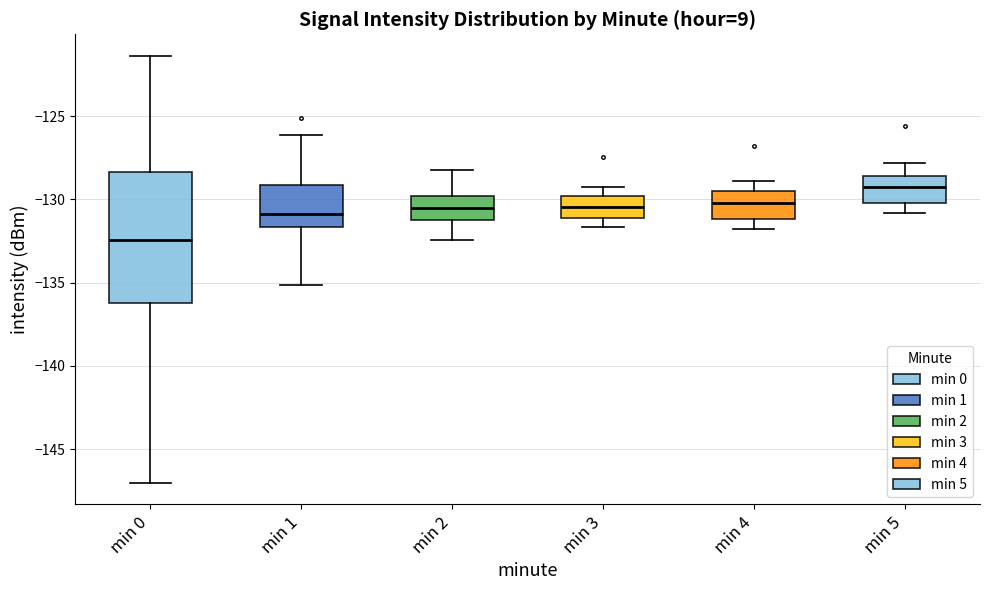

Comparing the boxes themselves (not the whiskers), which one is the tallest?

min 0